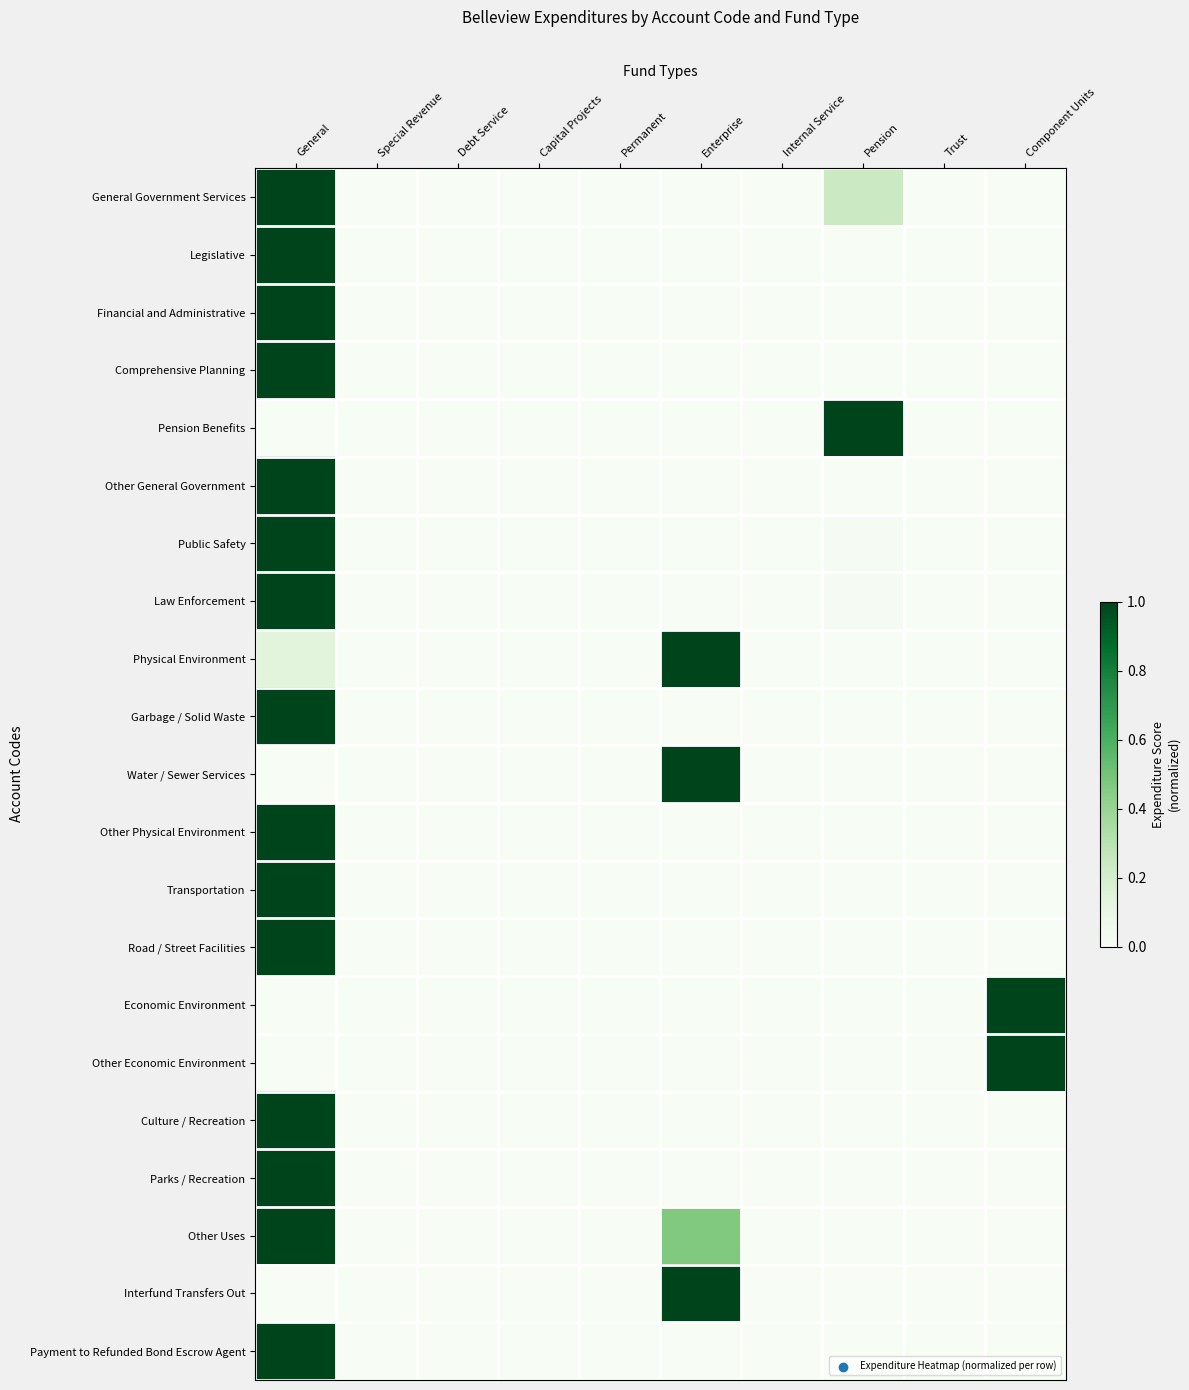

At how many categories does at least one series exceed 0?

4